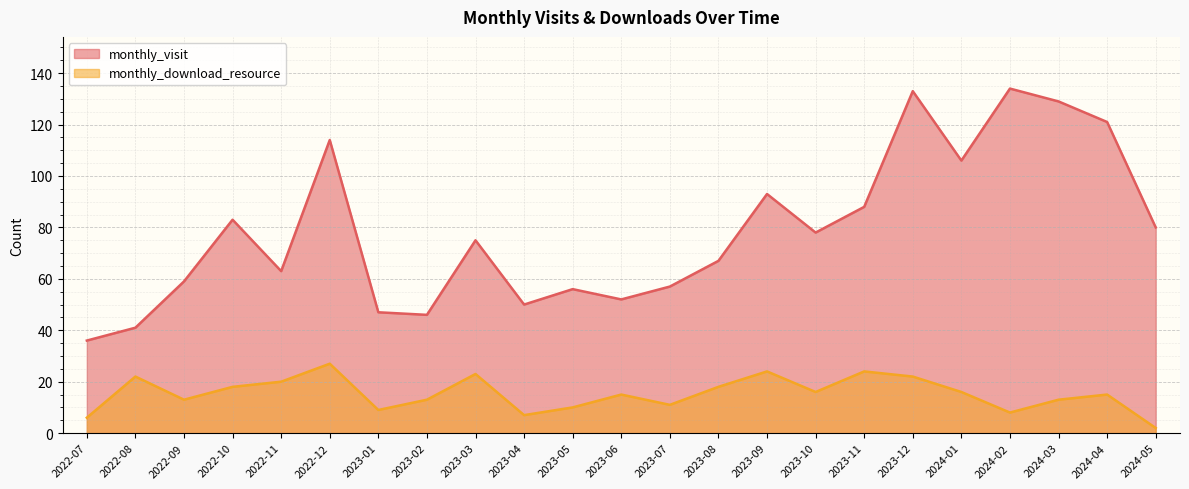

Where is the first local minimum for monthly_visit?

2022-11